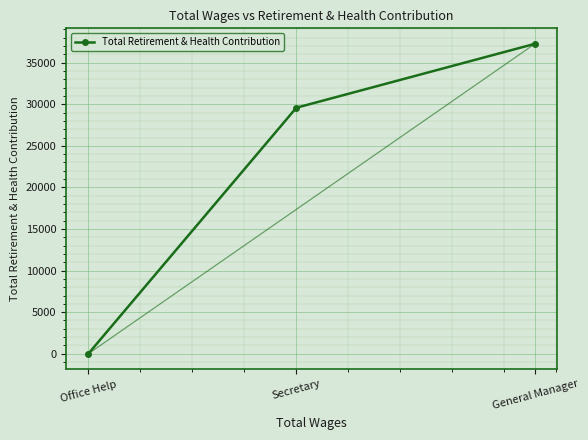

Count the values in the range 0 to 37273.

3